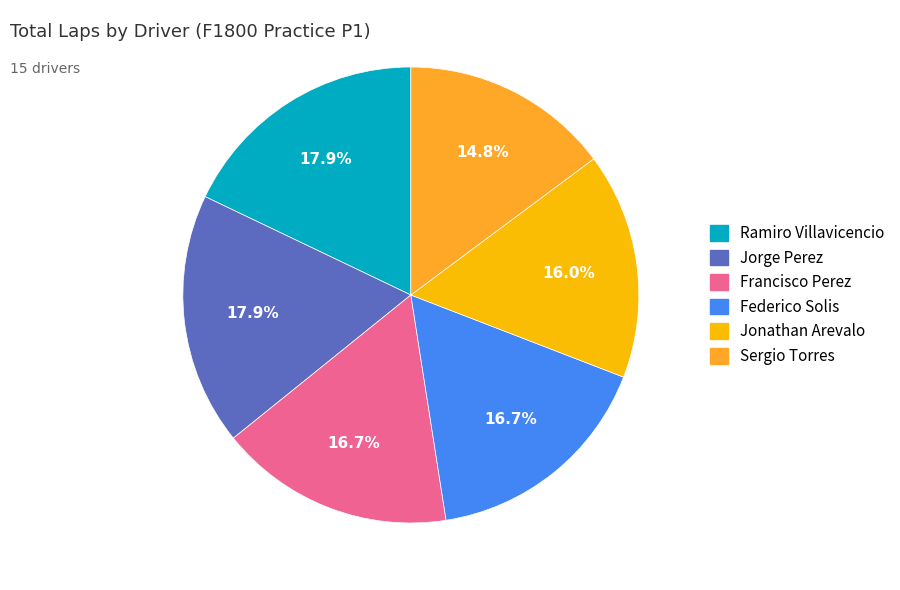

Does any single category account for the majority?

No